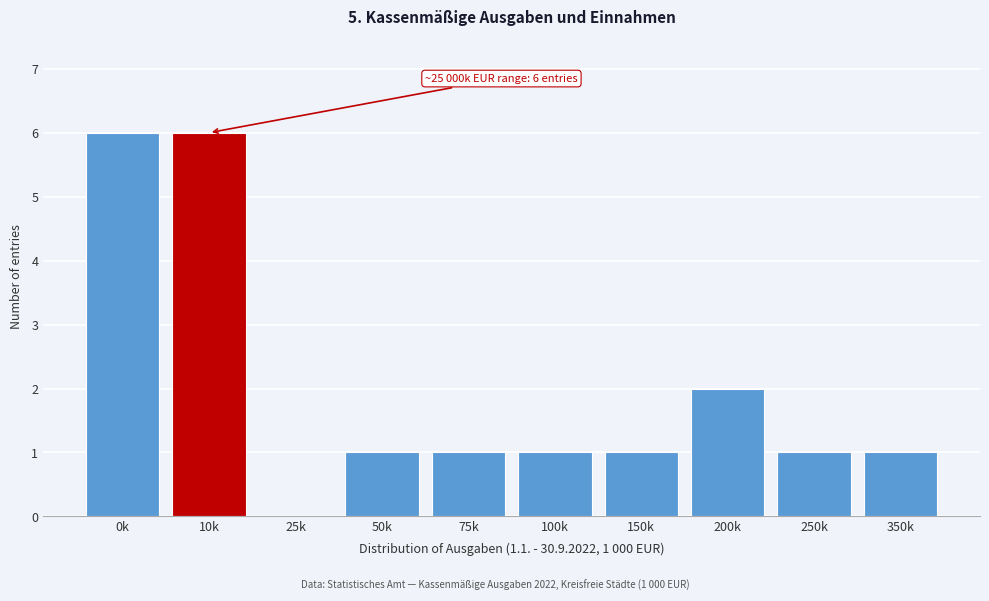

Reading left to right, transcribe all the data shown in this chart.

0k=6	10k=6	25k=0	50k=1	75k=1	100k=1	150k=1	200k=2	250k=1	350k=1